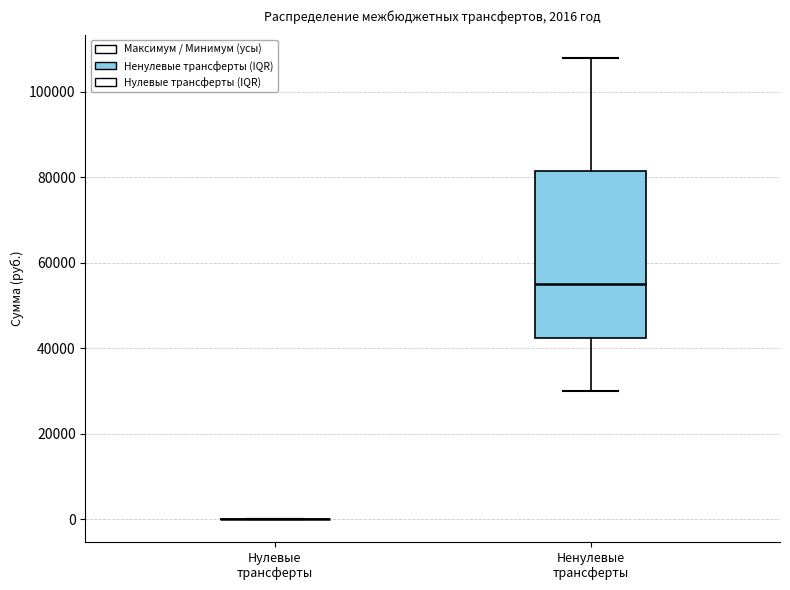

Which box is the tallest, from its lower edge to its upper edge?

Ненулевые трансферты